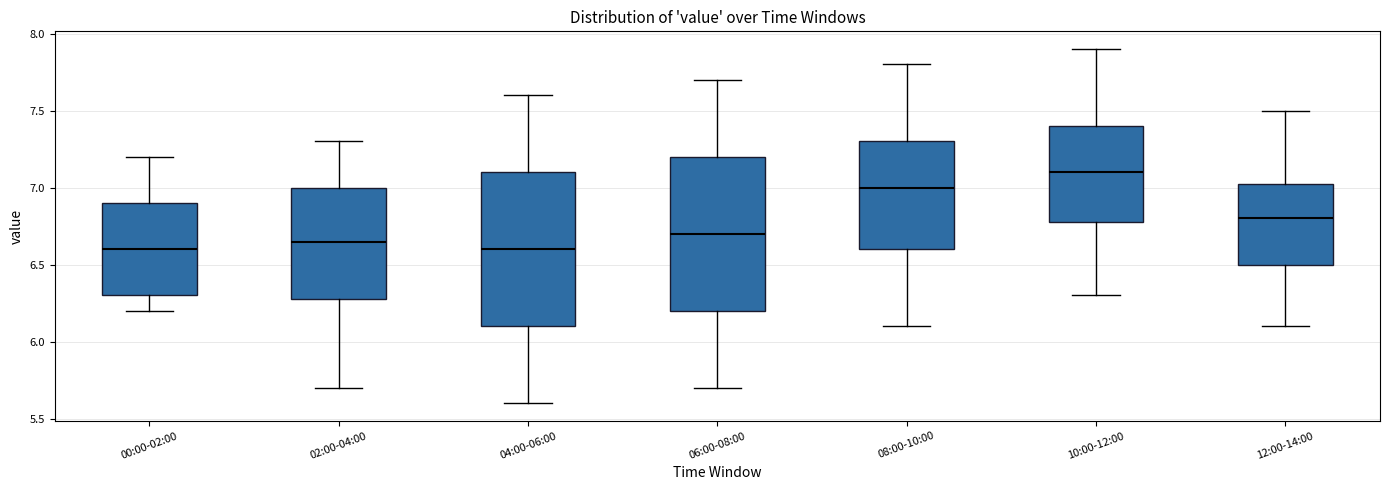

Reading left to right, transcribe this box plot: for each box, give where its median line is, the range the box spans, and where its two whiskers end, as read against the y-axis. The values are not printed on the chart, so give them approximately, as read against the axis.

00:00-02:00: median 6.60, box 6.30 to 6.90, whiskers 6.20 to 7.20
02:00-04:00: median 6.65, box 6.30 to 7.00, whiskers 5.70 to 7.30
04:00-06:00: median 6.60, box 6.10 to 7.10, whiskers 5.60 to 7.60
06:00-08:00: median 6.70, box 6.20 to 7.20, whiskers 5.70 to 7.70
08:00-10:00: median 7.00, box 6.60 to 7.30, whiskers 6.10 to 7.80
10:00-12:00: median 7.10, box 6.80 to 7.40, whiskers 6.30 to 7.90
12:00-14:00: median 6.80, box 6.50 to 7.05, whiskers 6.10 to 7.50